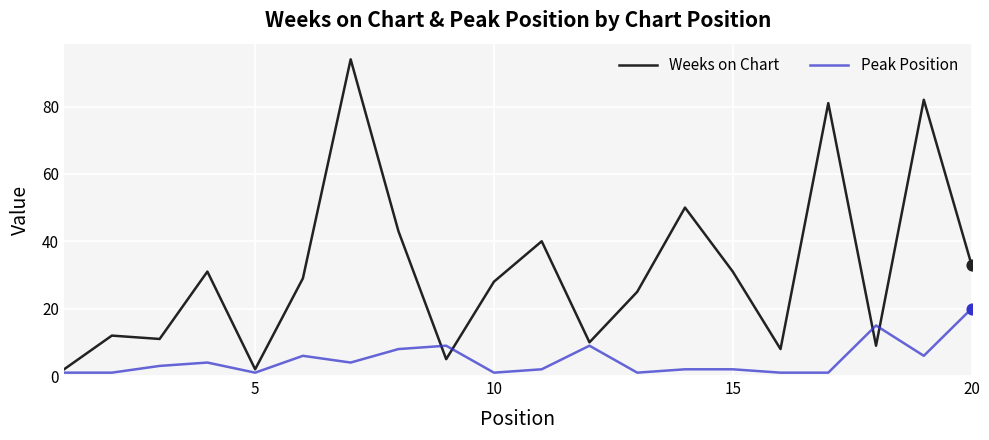

After their last crossing, which series has the higher values: Weeks on Chart or Peak Position?

Weeks on Chart